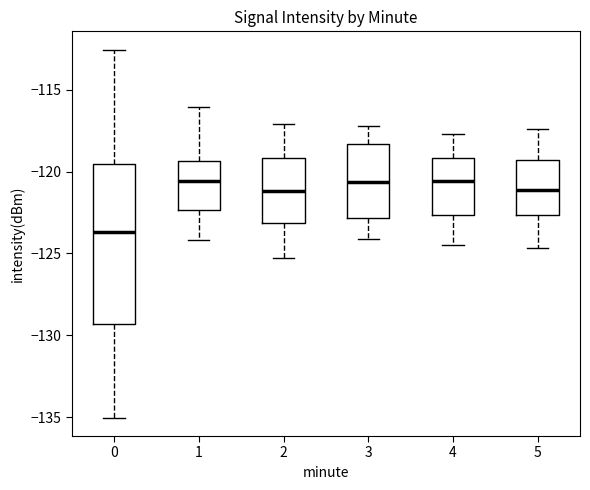

Reading left to right, read every box against the y-axis: the position of its median line, the range the box covers, and the ends of its whiskers. The values are not printed on the chart, so give them approximately, as read against the axis.

0: median -123.5, box -129.5 to -119.5, whiskers -135.0 to -112.5
1: median -120.5, box -122.5 to -119.5, whiskers -124.0 to -116.0
2: median -121.0, box -123.0 to -119.0, whiskers -125.5 to -117.0
3: median -120.5, box -123.0 to -118.5, whiskers -124.0 to -117.0
4: median -120.5, box -122.5 to -119.0, whiskers -124.5 to -117.5
5: median -121.0, box -122.5 to -119.5, whiskers -124.5 to -117.5